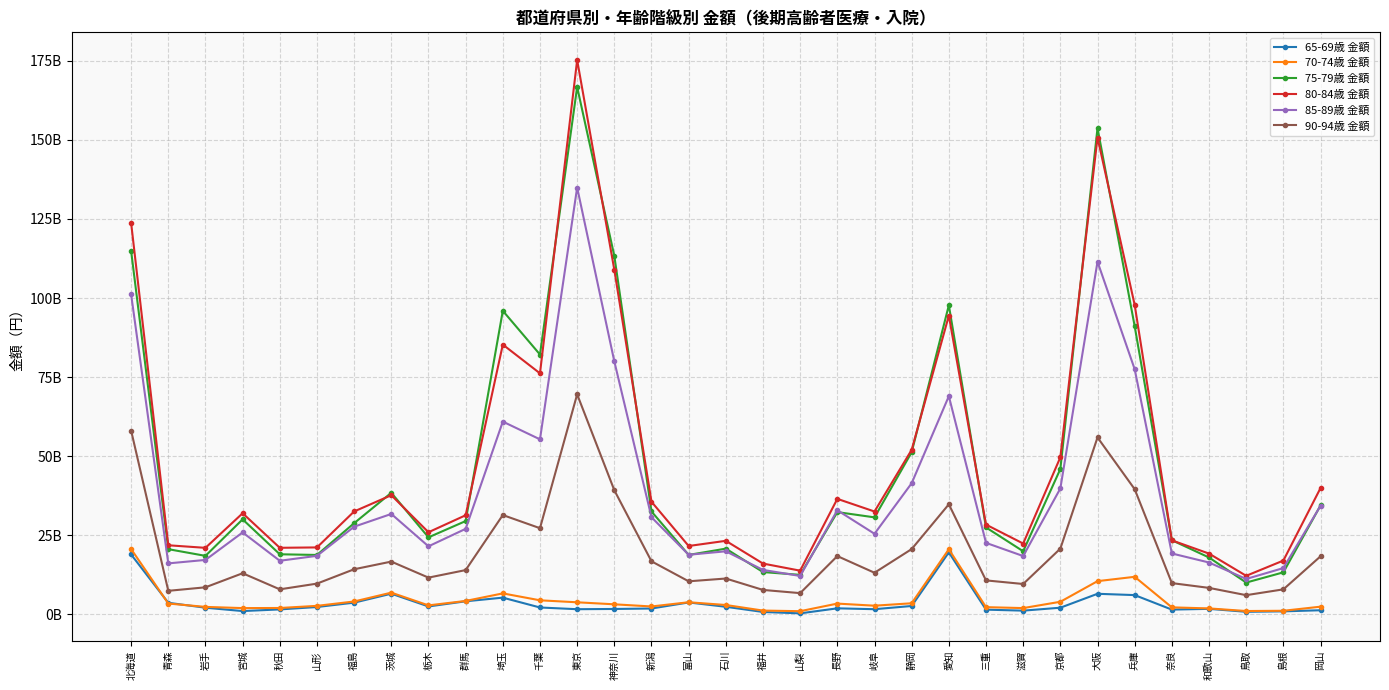

Reading left to right, list all the values displayed in this chart.

65-69歳 金額: 北海道=18957110186	青森=3692933594	岩手=2133530238	宮城=1077918504	秋田=1598522628	山形=2357561956	福島=3734982298	茨城=6568954950	栃木=2532488594	群馬=4162656196	埼玉=5316881856	千葉=2204587644	東京=1662544458	神奈川=1738371092	新潟=1885250402	富山=3797614538	石川=2428034582	福井=789792628	山梨=350887204	長野=1942442684	岐阜=1663166842	静岡=2682605198	愛知=19632997684	三重=1523952050	滋賀=1210330888	京都=2135569980	大阪=6535871724	兵庫=6123188574	奈良=1537748034	和歌山=1772968316	鳥取=844457200	島根=985843836	岡山=1333151278
70-74歳 金額: 北海道=20673344390	青森=3454707154	岩手=2394279304	宮城=2014123420	秋田=2047827850	山形=2723219808	福島=4104155564	茨城=6899116364	栃木=2873232936	群馬=4276582736	埼玉=6661726196	千葉=4474965548	東京=3848496348	神奈川=3210752704	新潟=2528245312	富山=3862925784	石川=2993345928	福井=1230237662	山梨=1037138068	長野=3437387554	岐阜=2773500604	静岡=3540439770	愛知=20612134604	三重=2311455154	滋賀=2016254816	京都=4014050872	大阪=10530488174	兵庫=11903411934	奈良=2247288748	和歌山=1913900792	鳥取=1089712052	島根=1166773116	岡山=2462037302
75-79歳 金額: 北海道=114882335768	青森=20639201642	岩手=18522956586	宮城=30065038740	秋田=19023971504	山形=18808124086	福島=28853297612	茨城=38455799330	栃木=24372912854	群馬=29521842416	埼玉=95978755644	千葉=82154966044	東京=166707293200	神奈川=113298751490	新潟=32548930248	富山=18819217300	石川=20811499376	福井=13399035076	山梨=12523932538	長野=32352563630	岐阜=30692590360	静岡=51284926352	愛知=97735310630	三重=27506241312	滋賀=19976981566	京都=45971213384	大阪=153748518342	兵庫=91092114228	奈良=23469643398	和歌山=18006314066	鳥取=10081731620	島根=13314731664	岡山=34455540252
80-84歳 金額: 北海道=123739637438	青森=21871848644	岩手=21057313648	宮城=31990892992	秋田=21073061508	山形=21190234704	福島=32560196910	茨城=37690871316	栃木=25990720856	群馬=31354765880	埼玉=85294141656	千葉=76207369790	東京=175241049610	神奈川=108940153602	新潟=35626196110	富山=21640916978	石川=23276798342	福井=16088858326	山梨=13842772636	長野=36538761966	岐阜=32541153948	静岡=52036953284	愛知=94448478544	三重=28404486418	滋賀=22416954670	京都=49674020880	大阪=150739554064	兵庫=97835562748	奈良=23424864284	和歌山=19243029990	鳥取=12218710194	島根=17035397028	岡山=39960053608
85-89歳 金額: 北海道=101150659786	青森=16146866030	岩手=17238573638	宮城=25933266722	秋田=16971052842	山形=18535189712	福島=27740322290	茨城=31770338402	栃木=21537515902	群馬=27062478018	埼玉=60953173714	千葉=55348862880	東京=134934597250	神奈川=79980910926	新潟=30733434068	富山=18866122120	石川=19969323466	福井=14078903862	山梨=12173709698	長野=32938698854	岐阜=25504543306	静岡=41480889422	愛知=68994345616	三重=22630384890	滋賀=18466355548	京都=39823976376	大阪=111492867530	兵庫=77510598139	奈良=19276021030	和歌山=16422993618	鳥取=11216283442	島根=14663830036	岡山=34361339880
90-94歳 金額: 北海道=58107504694	青森=7471718582	岩手=8585917054	宮城=13028137136	秋田=7944641446	山形=9750044664	福島=14291690504	茨城=16712319274	栃木=11647812012	群馬=14028308142	埼玉=31423108298	千葉=27267238534	東京=69574892420	神奈川=39263216686	新潟=16799001580	富山=10481835428	石川=11360464996	福井=7757511830	山梨=6744024584	長野=18454568970	岐阜=13186617790	静岡=20666773328	愛知=34822419230	三重=10769662910	滋賀=9632442638	京都=20808328766	大阪=55946752620	兵庫=39590996892	奈良=9912347308	和歌山=8402225292	鳥取=6101096092	島根=7937770024	岡山=18378955996